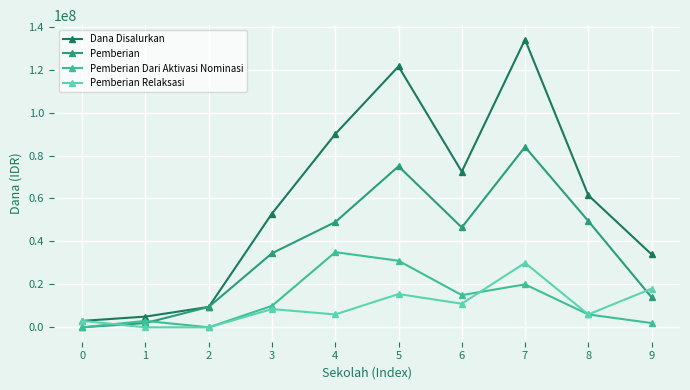

Which series has the largest range (max minus min)?

Dana Disalurkan